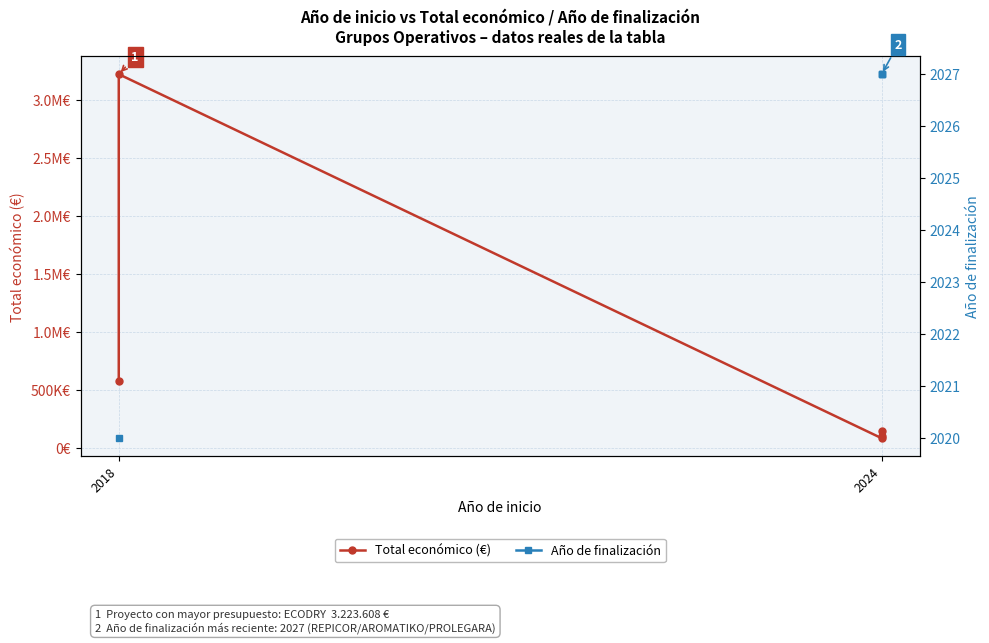

What are all the series names shown in the legend?

Total económico (€), Año de finalización